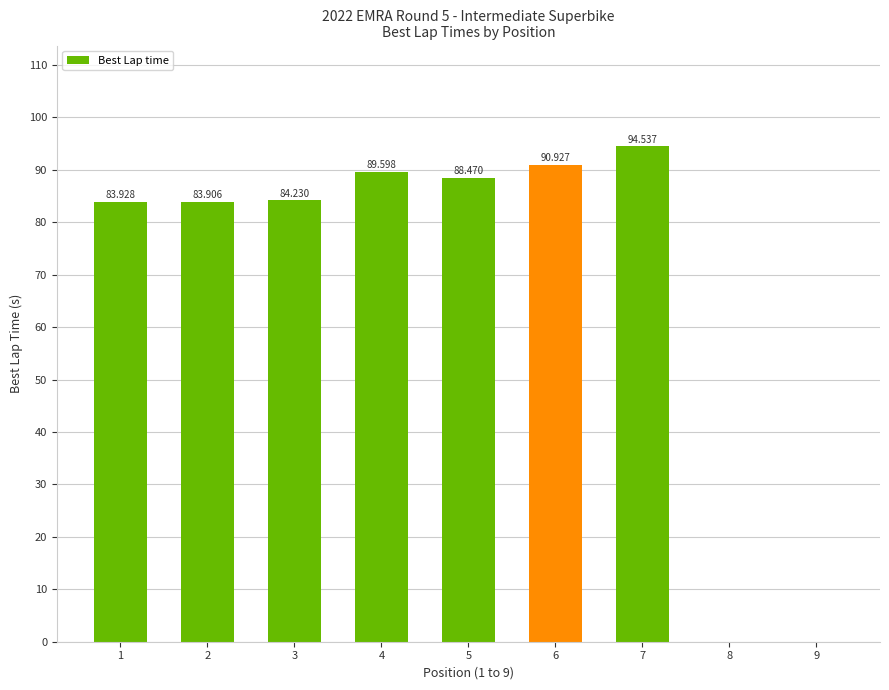

Which label corresponds to the largest value in the chart?

7